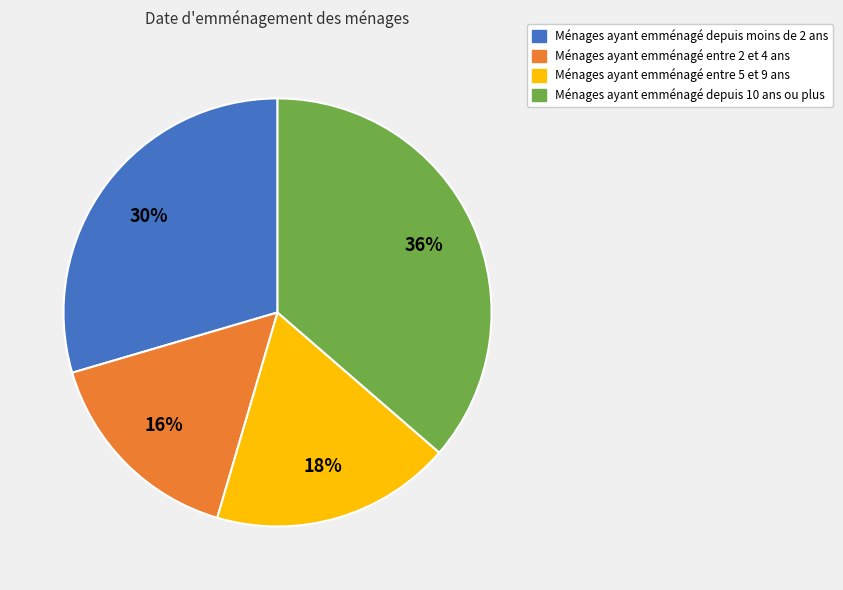

How many segments does this pie chart have?

4